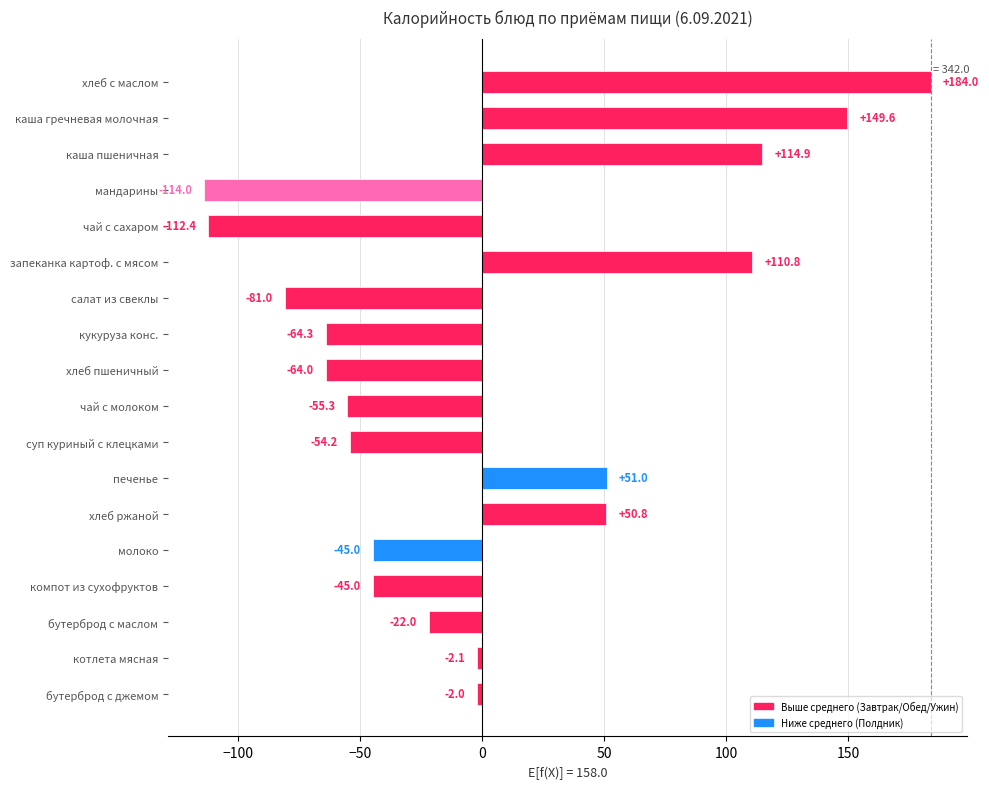

Read the value at чай с сахаром.

-112.4